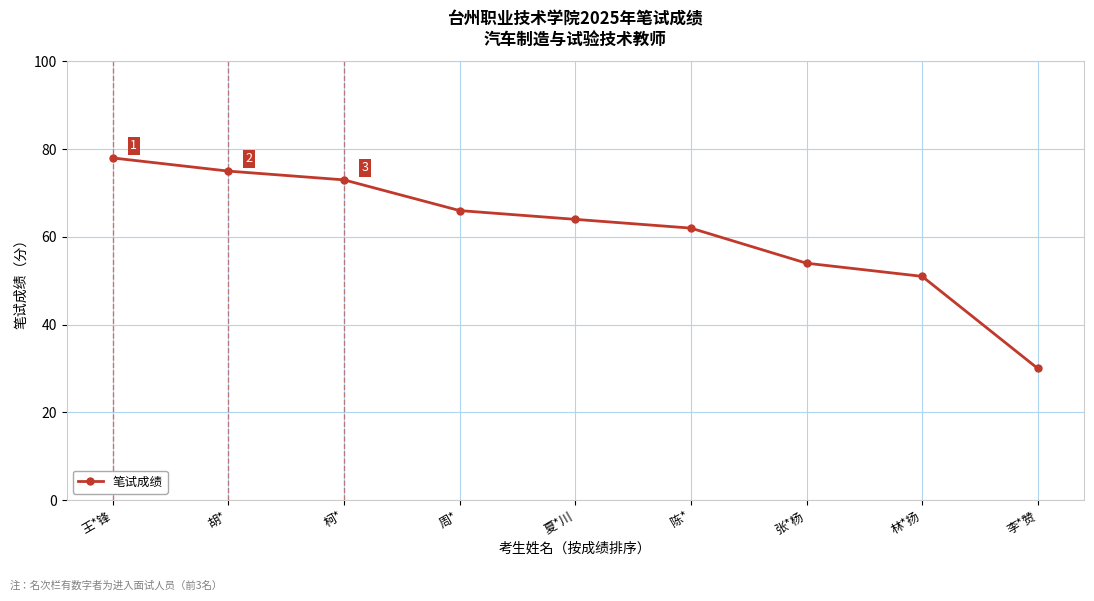

True or false: the data has more than 0 interior local peaks.

False